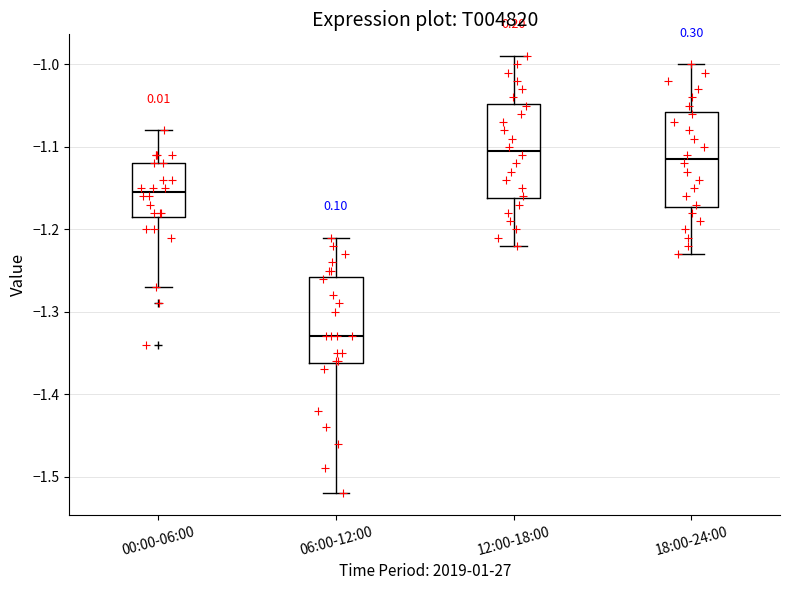

Where does the lower whisker of the box for 18:00-24:00 end on the y-axis? The values are not printed on the chart, so give them approximately, as read against the axis.

-1.23